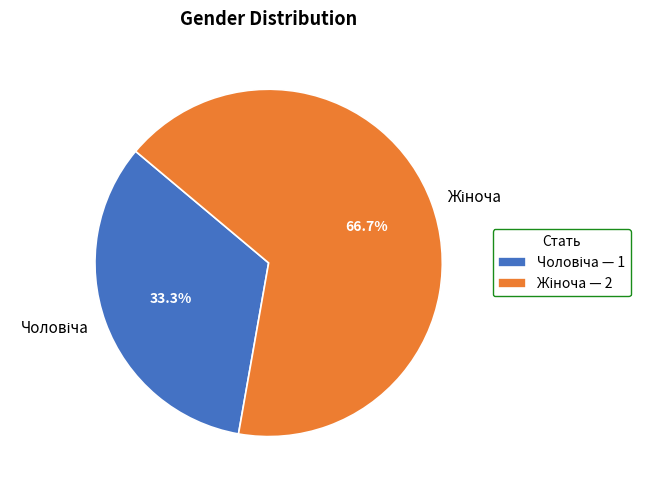

Is there any slice that represents more than half of the pie?

Yes